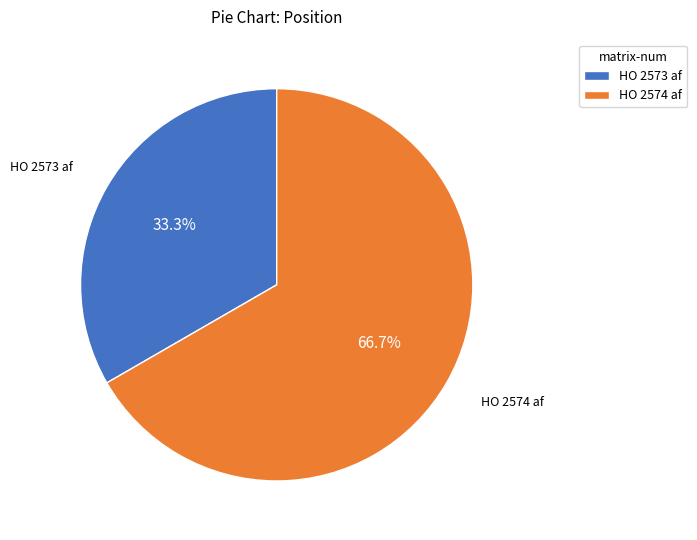

Which category has the smallest portion of the pie?

HO 2573 af